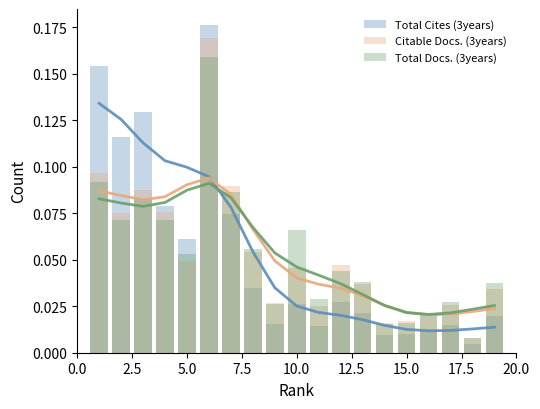

What is the maximum value for Citable Docs. (3years)?

0.2